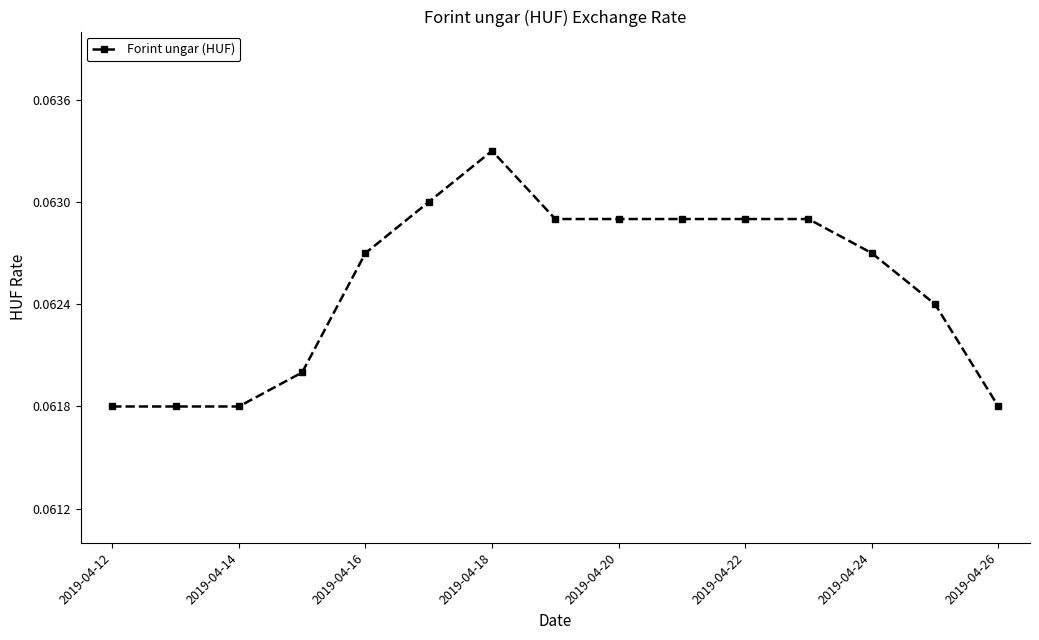

How many values are between 0 and 1?

15